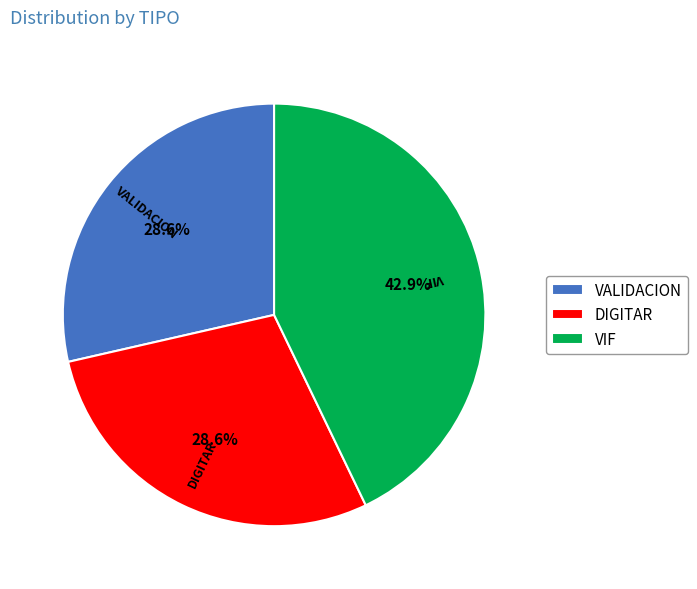

What percentage is the VALIDACION slice, to the nearest percent?

29%